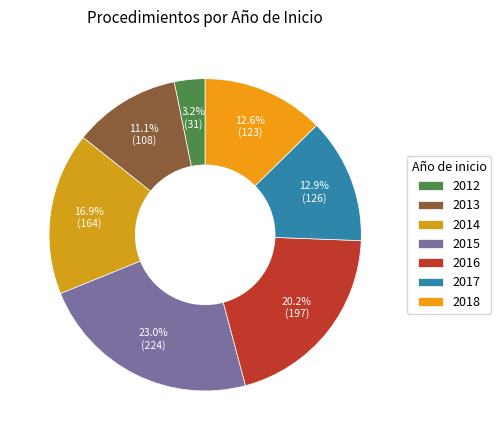

Count the number of slices in the pie.

7